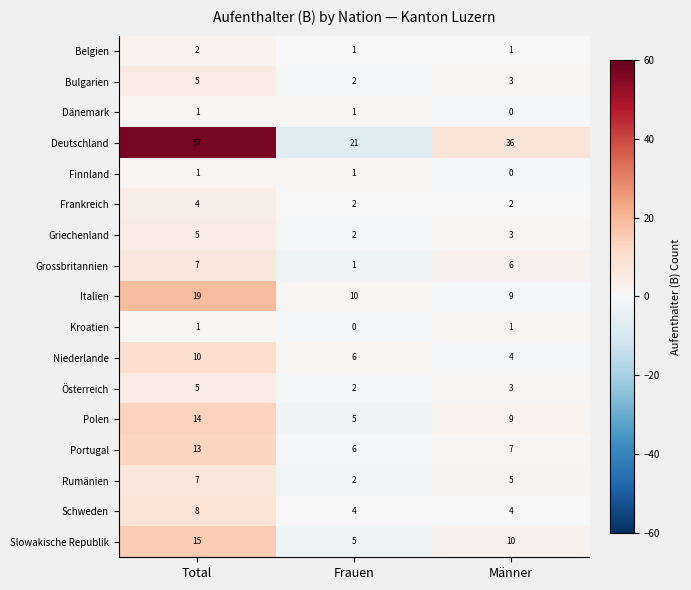

Count the Finnland values in the range 0 to 1.

3